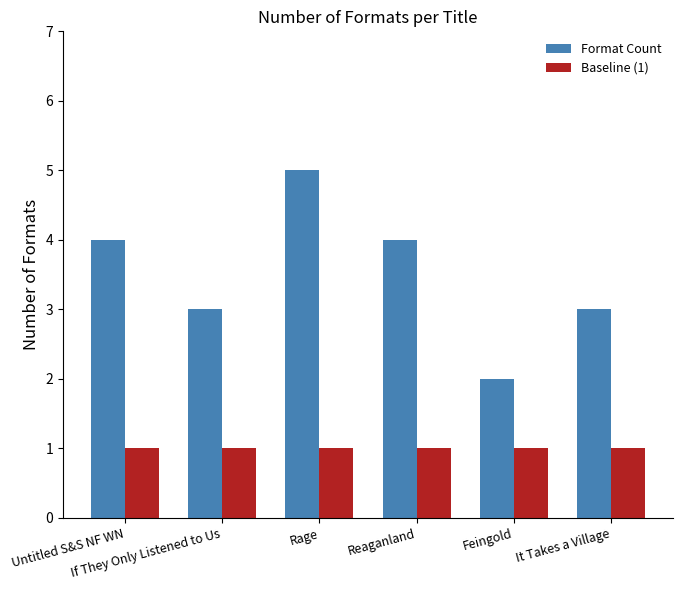

Which series has the largest total across all categories?

Format Count